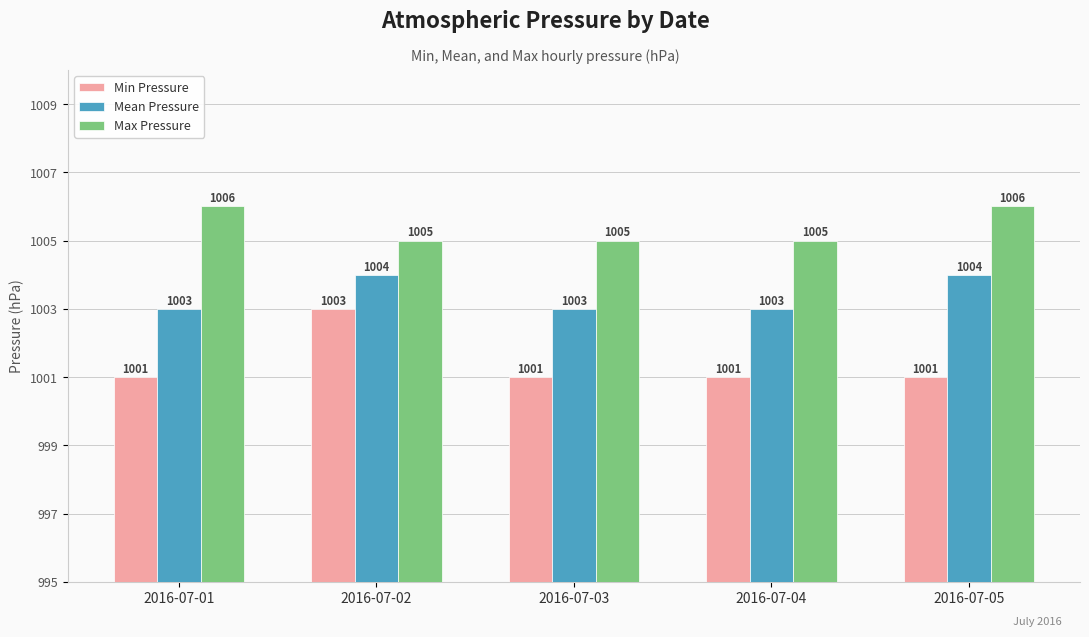

Count the Max Pressure values in the range 1005 to 1006.

5